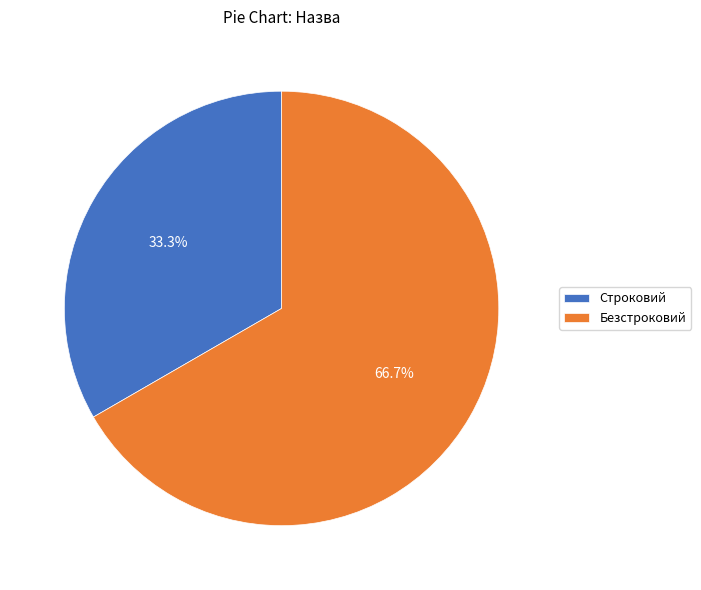

True or false: Строковий accounts for 33% of the total.

True